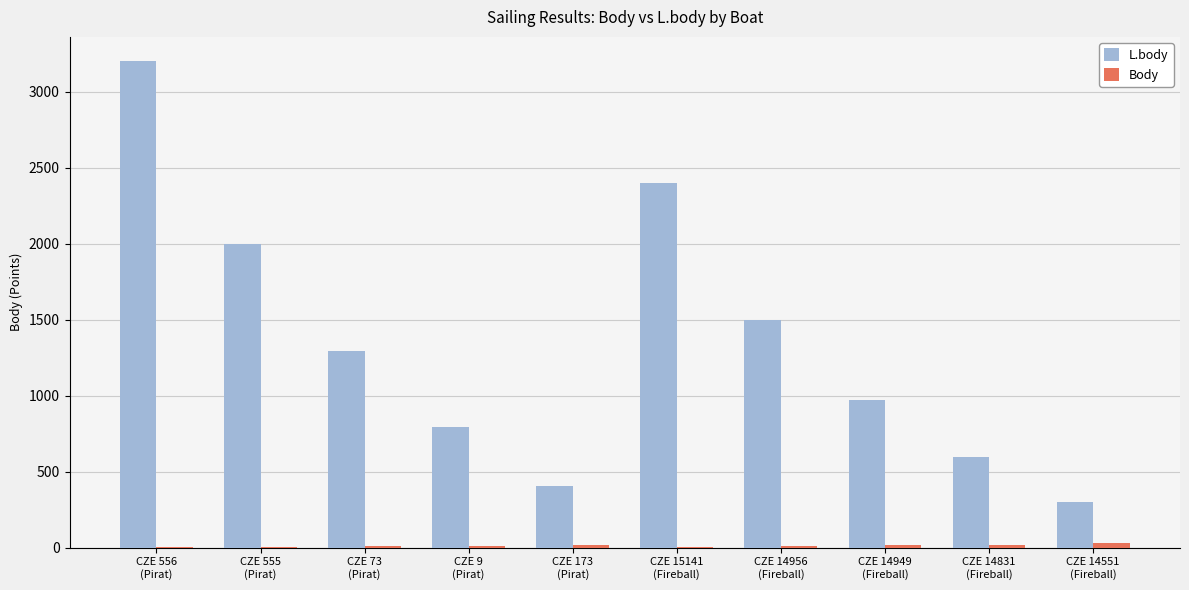

How many series are shown in this chart?

2